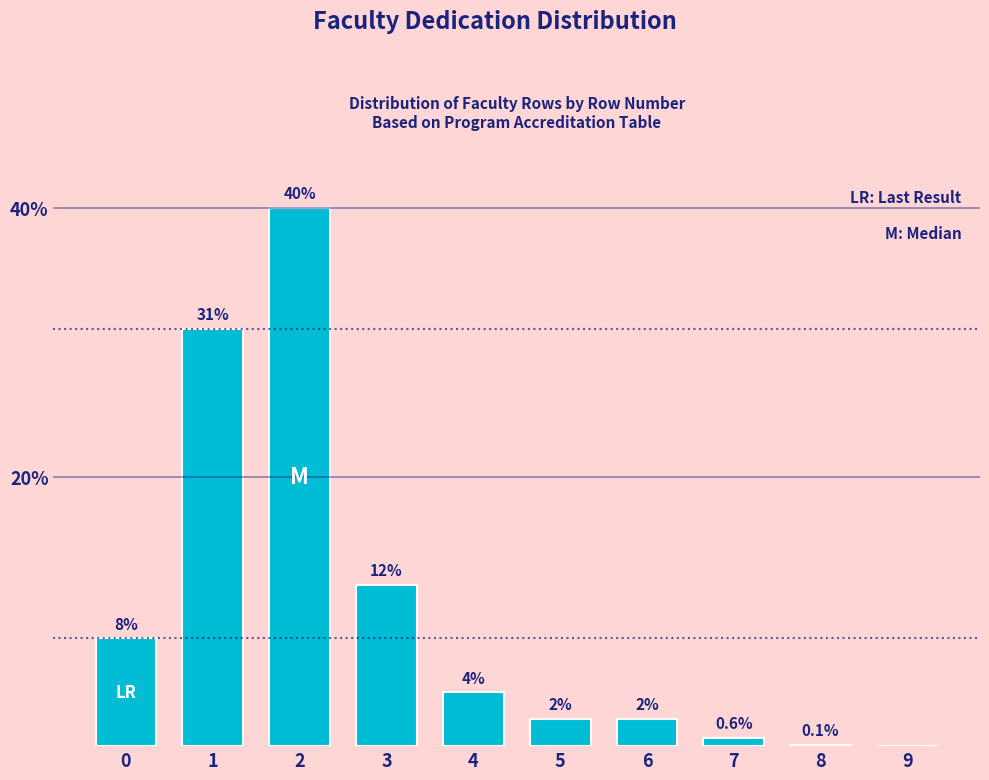

Reading left to right, what are all the values shown in this chart?

0=8.0	1=31.0	2=40.0	3=12.0	4=4.0	5=2.0	6=2.0	7=0.6	8=0.1	9=0.0